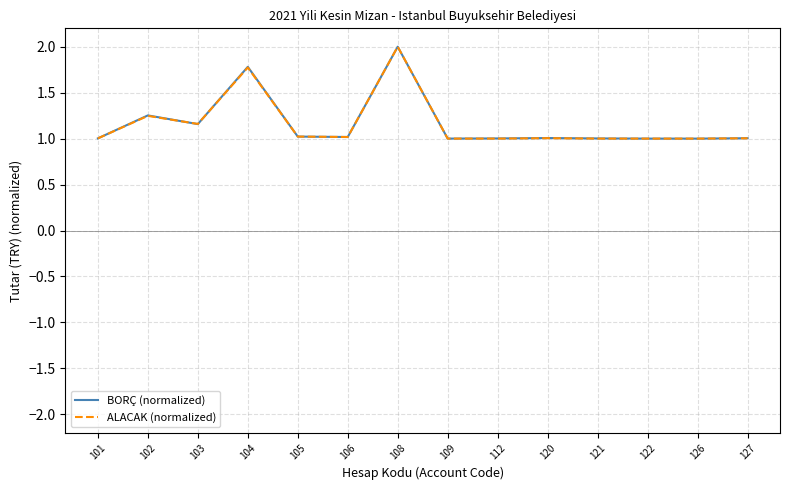

What is the minimum value for ALACAK (normalized)?

1.0